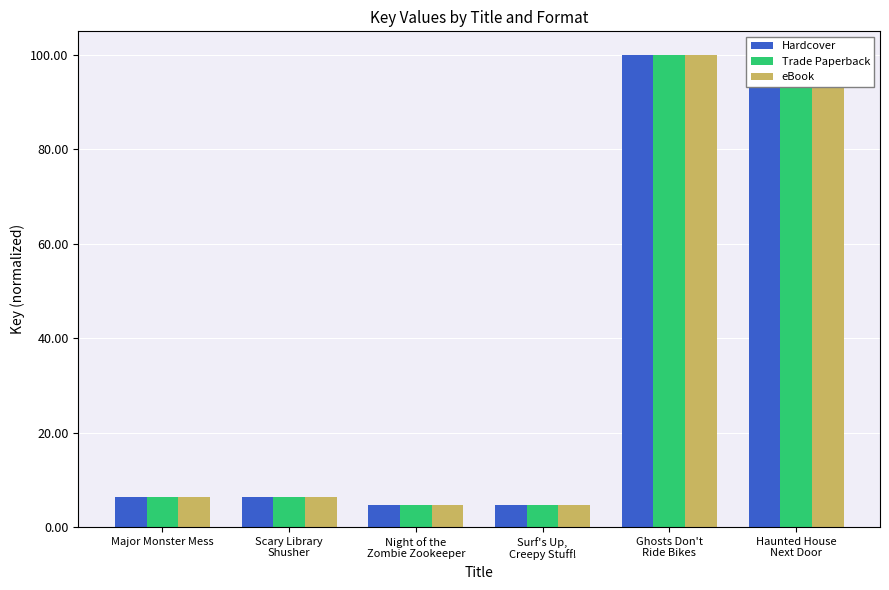

What is the highest value of the eBook series?

100.0